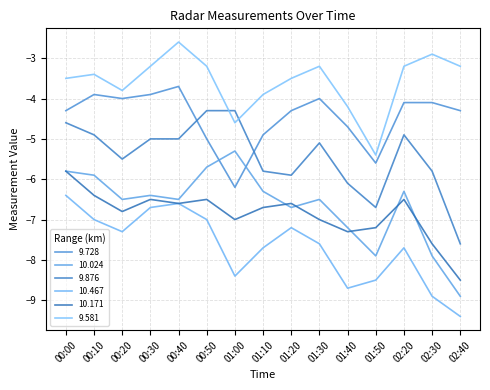

Is this an area chart (filled region under the line)?

No